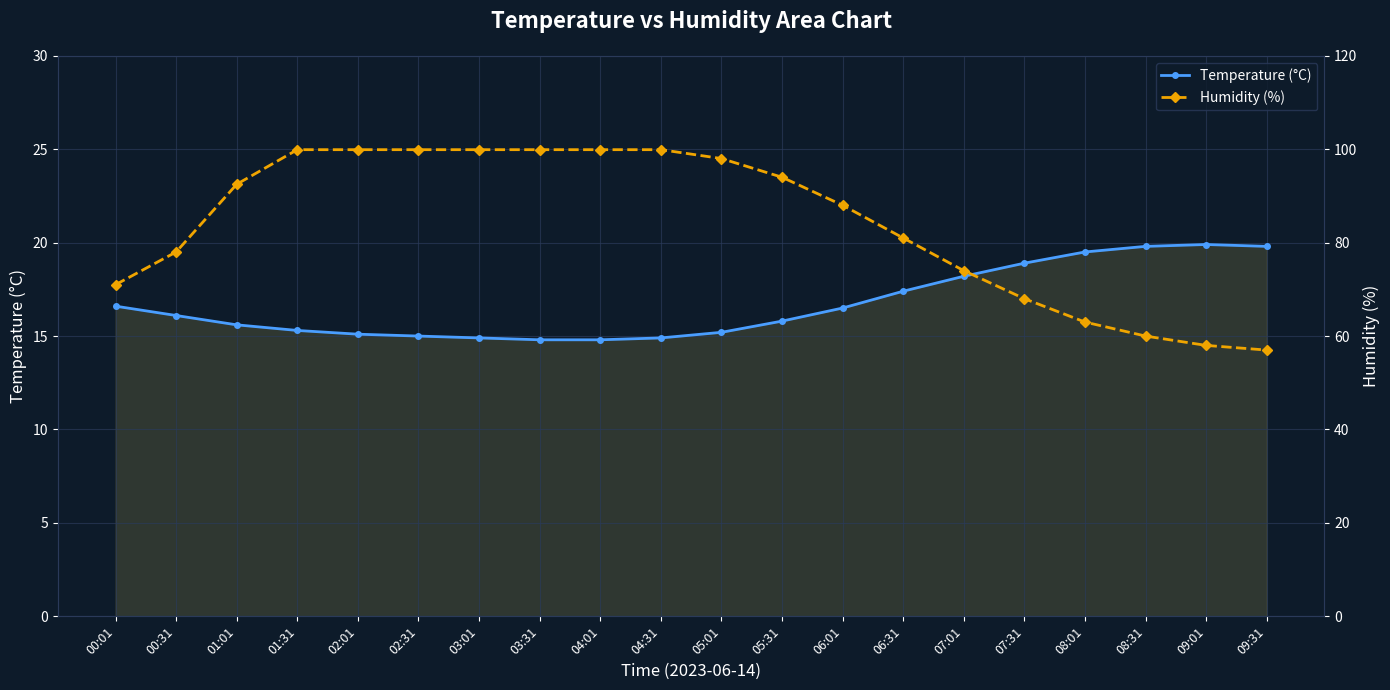

The Temperature (°C) series shows 5.8 at 02:31. True or false?

False